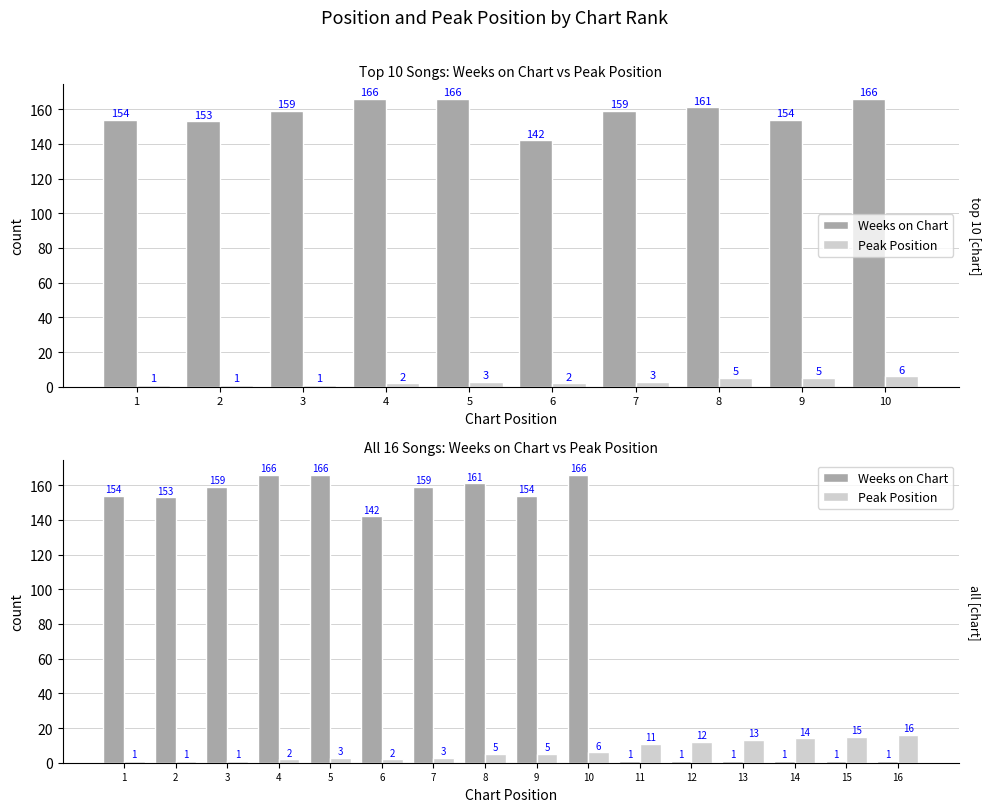

What is the difference between the maximum and minimum values in the Peak Position series?

15